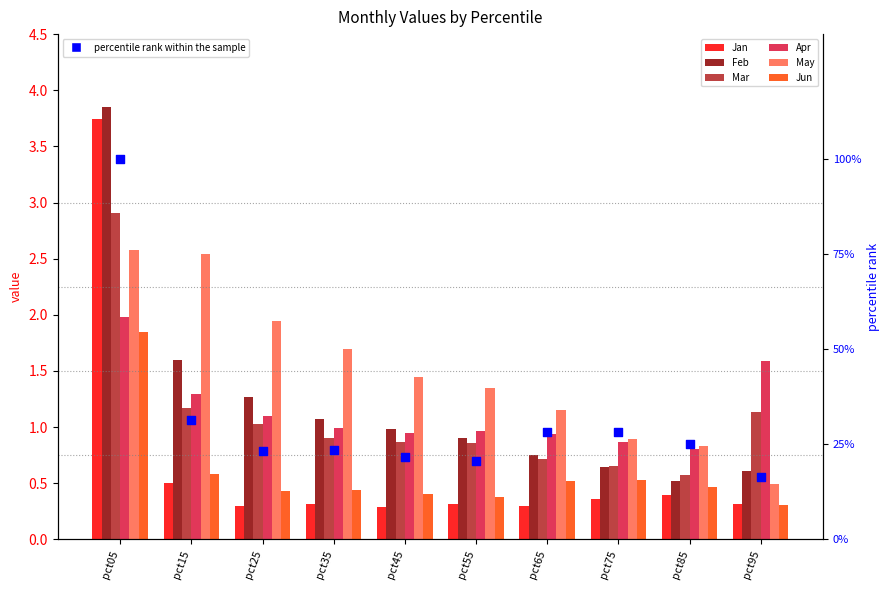

Is the value of May at pct45 greater than the value of Jan at pct05?

No